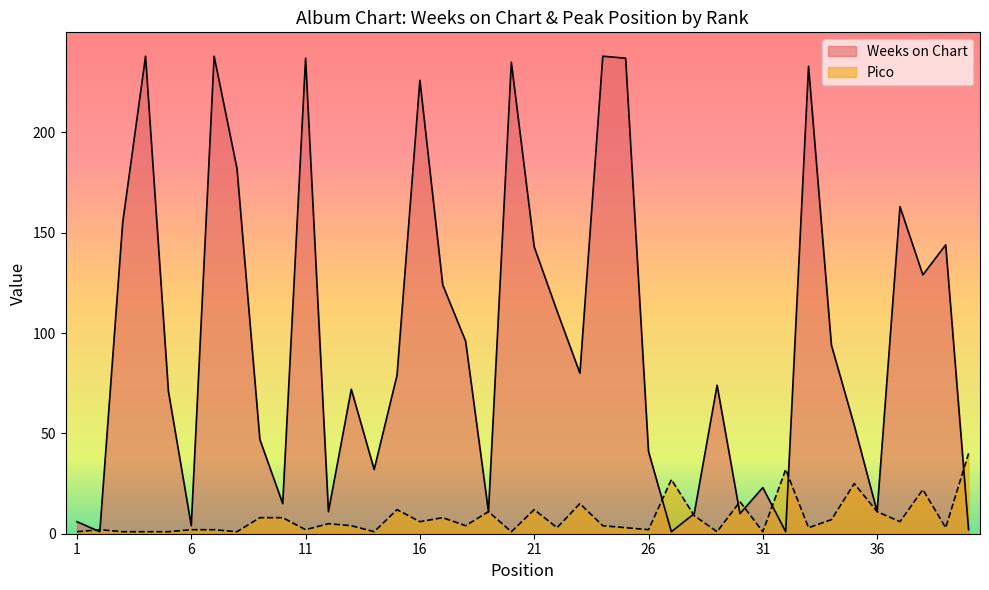

What is the total value across all series at 10?

23